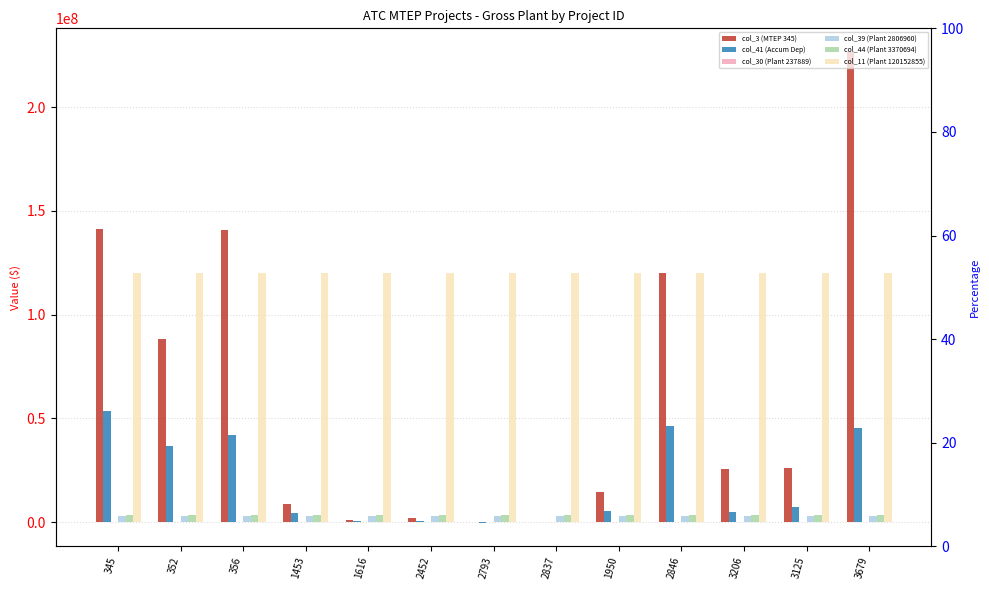

Between 2452 and 3125, which series saw the biggest shift?

col_3 (MTEP 345)